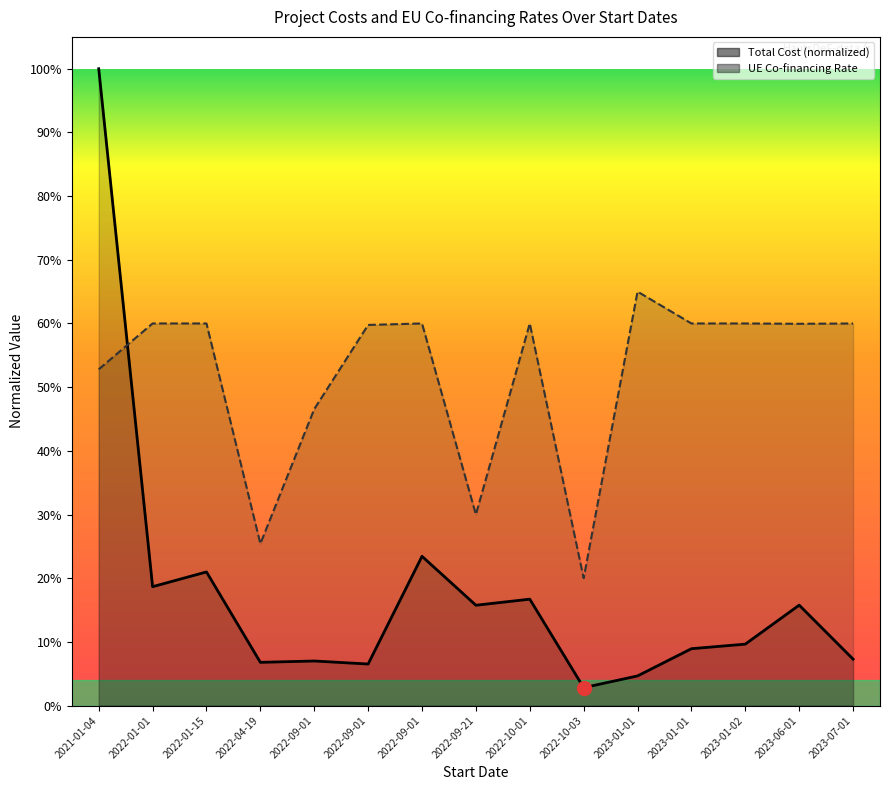

How many lines are shown in the chart?

2